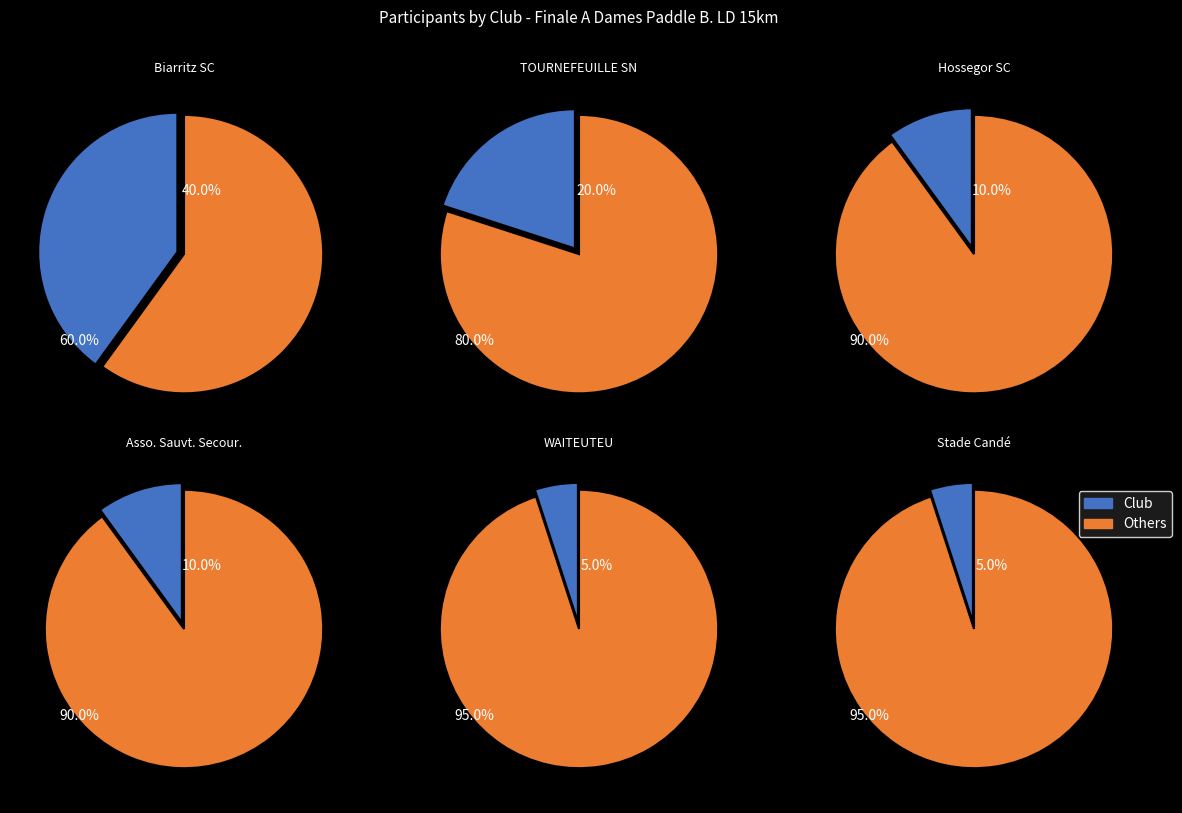

To the nearest percent, what percentage of the pie is Hossegor Sauvetage Côtier?

10%